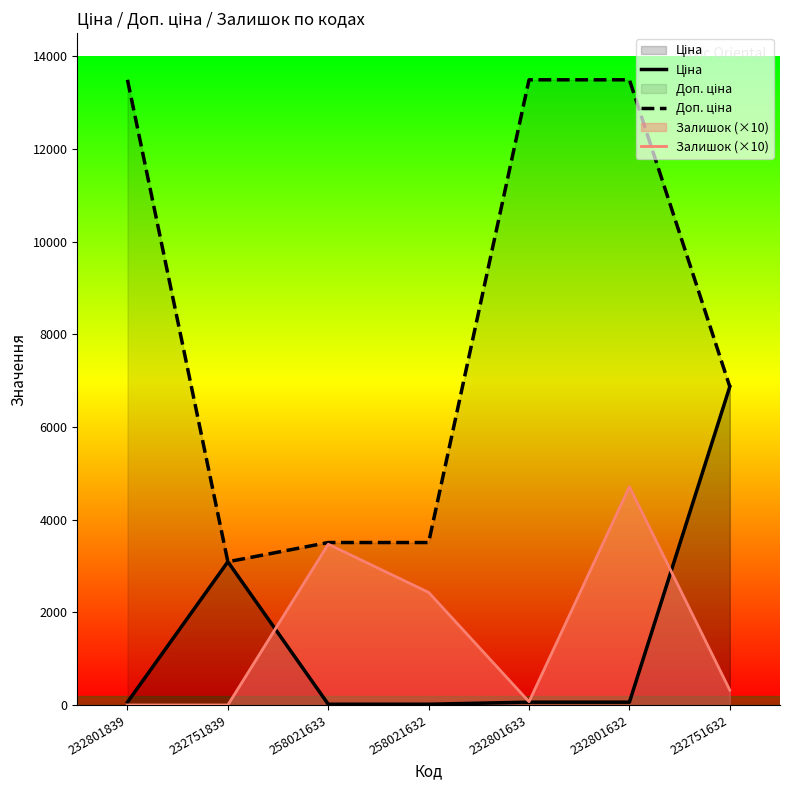

Where do Ціна and Доп. ціна first cross each other?

232801839 and 232751839